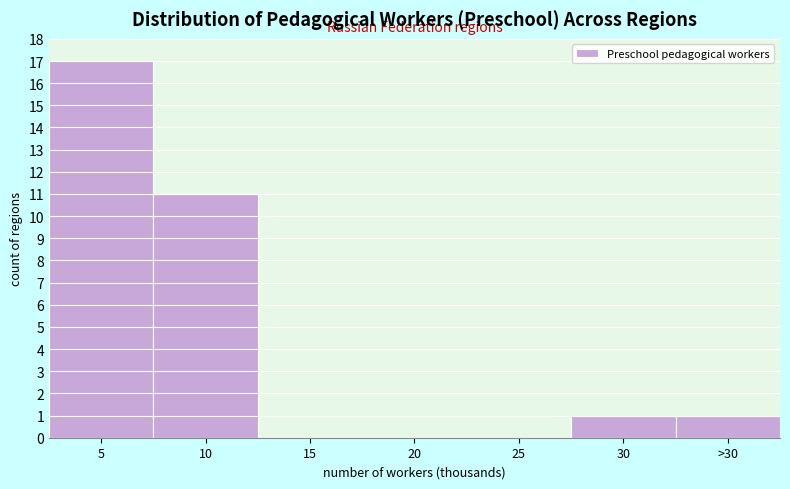

Reading left to right, what are all the values shown in this chart?

5=17	10=11	15=0	20=0	25=0	30=1	>30=1